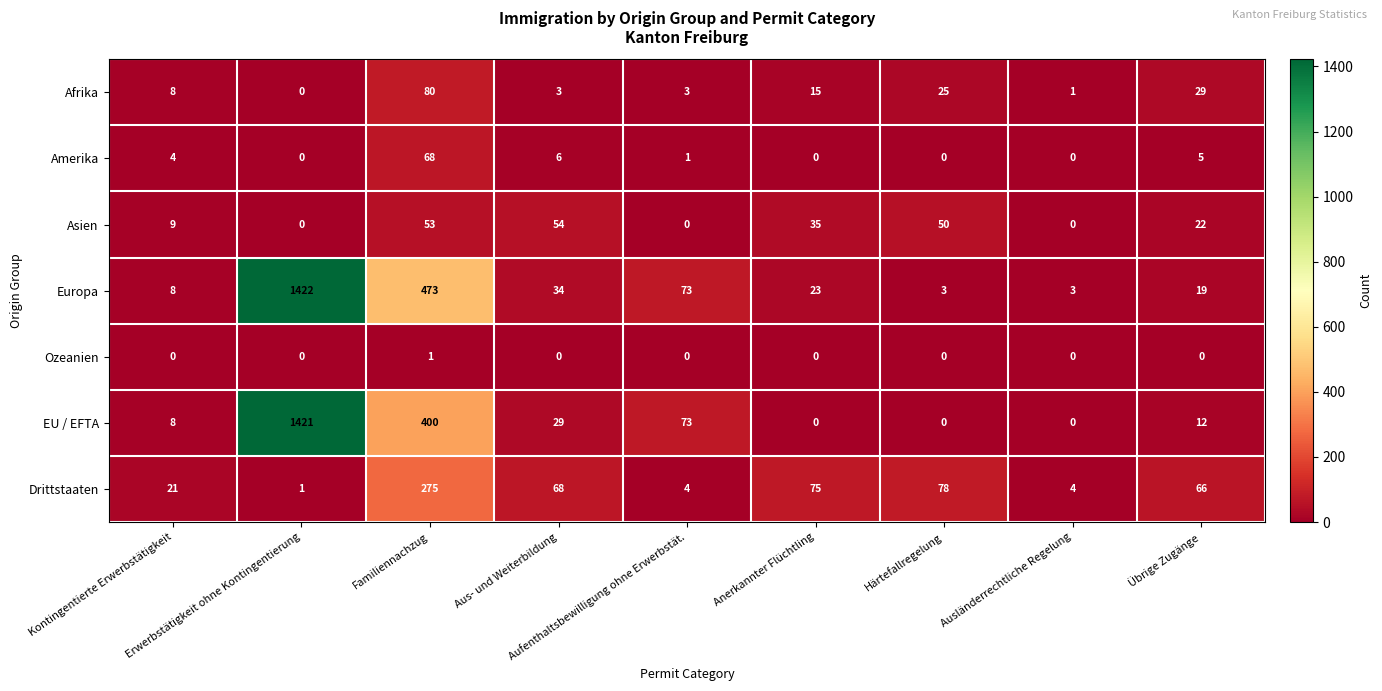

What is the greatest value displayed?

1422